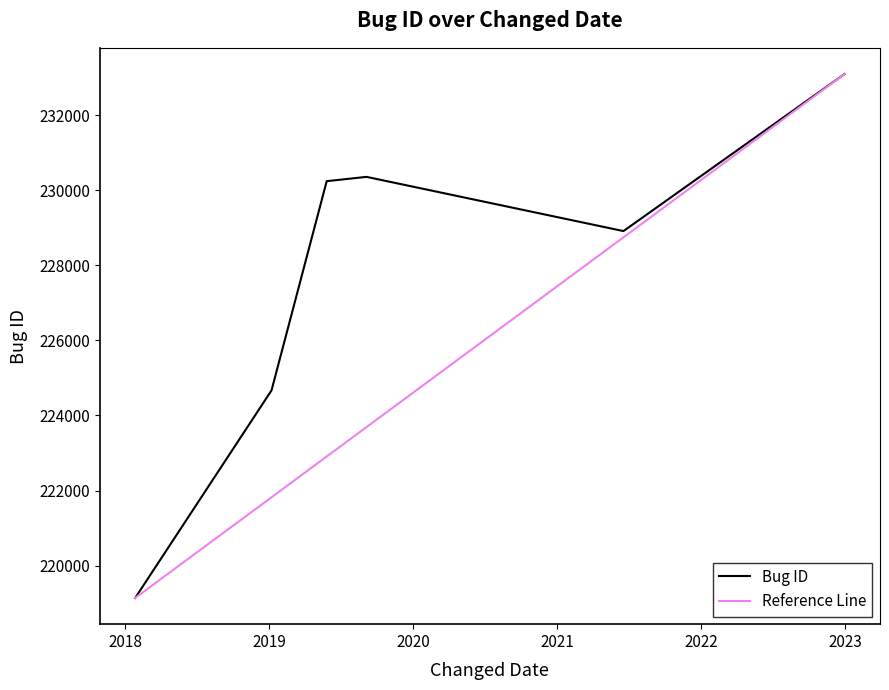

What is the ratio of the value at 2018-01-26 to the value at 2021-06-18?

1.0